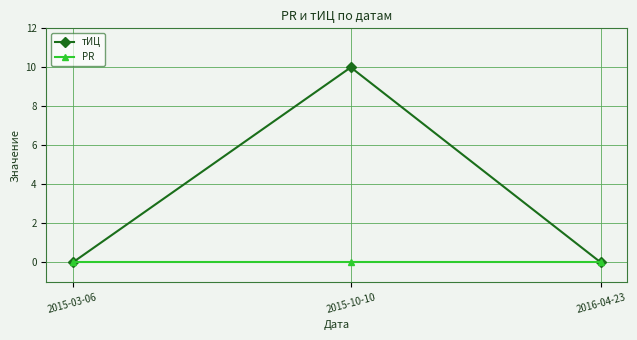

At which category is the sum across all series the highest?

2015-10-10